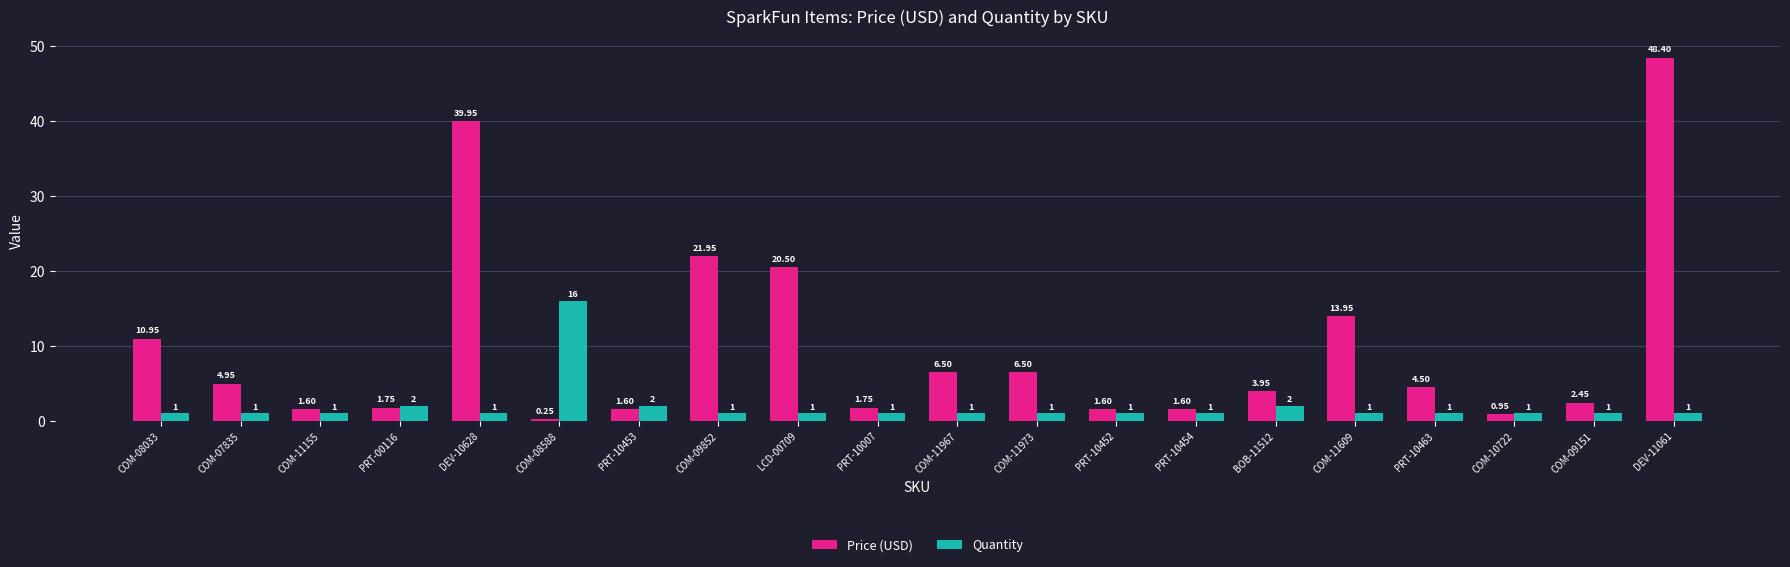

What is the maximum value shown in the chart?

48.4